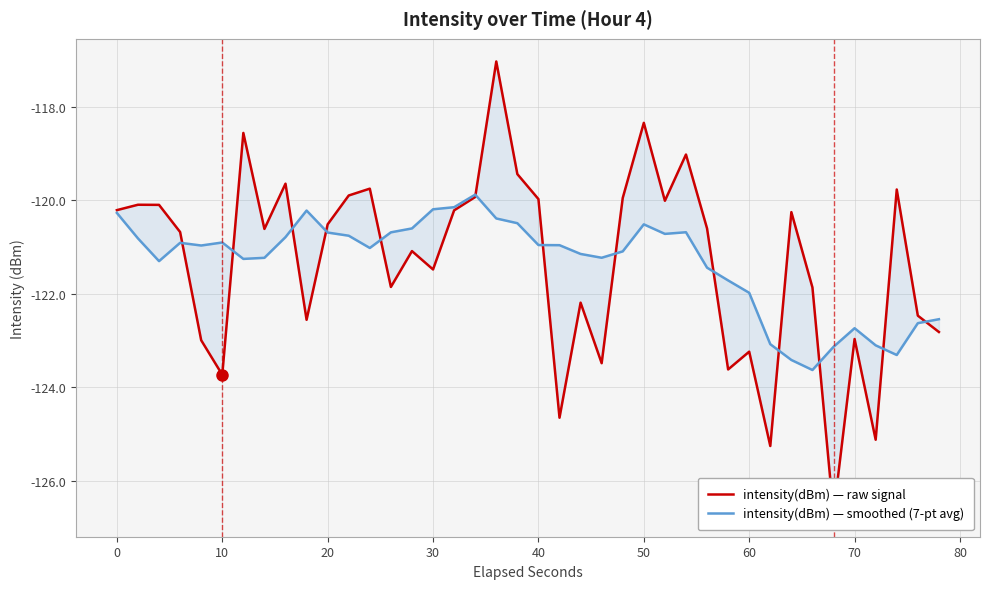

What is the highest value of the intensity(dBm) — raw signal series?

-117.0